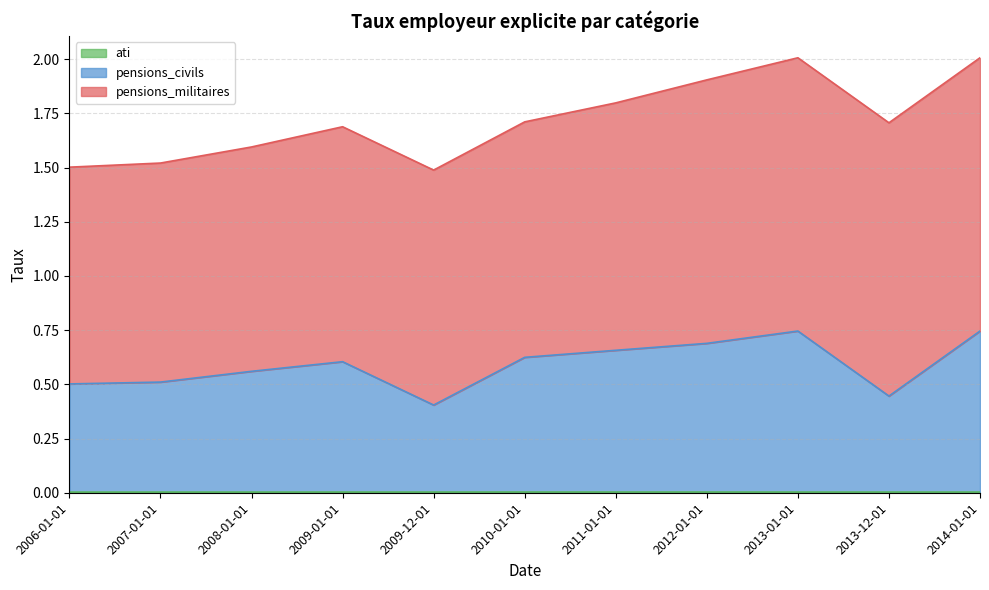

At which category is the sum across all series the highest?

2013-01-01